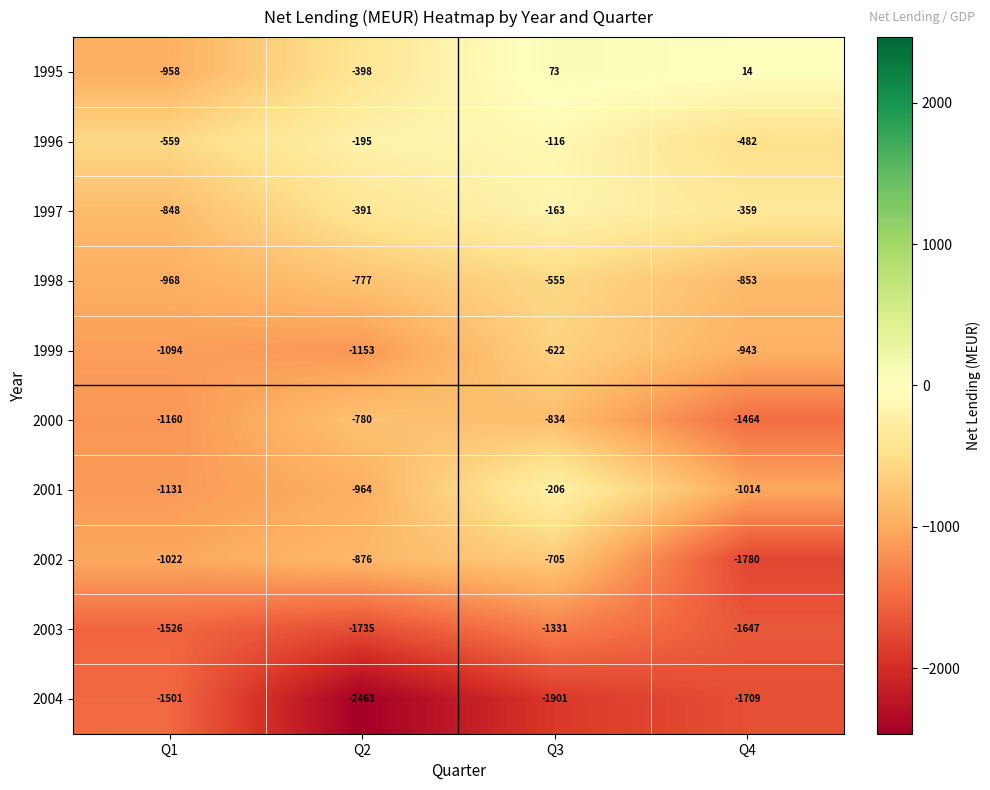

What is the spread (max minus min) of values at Q1?

967